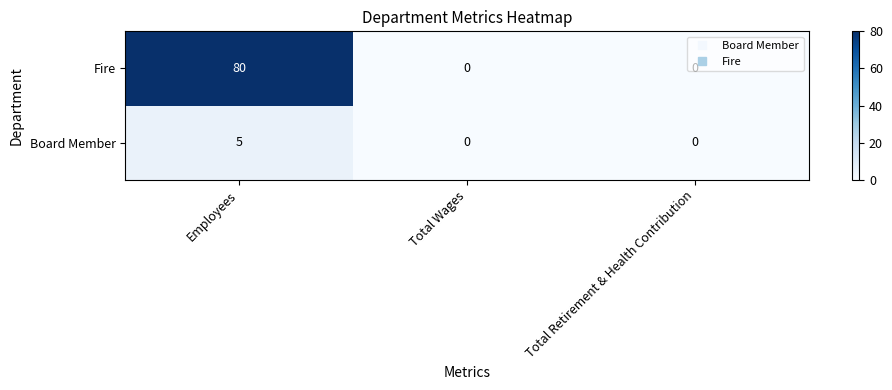

What is the maximum value shown in the chart?

80